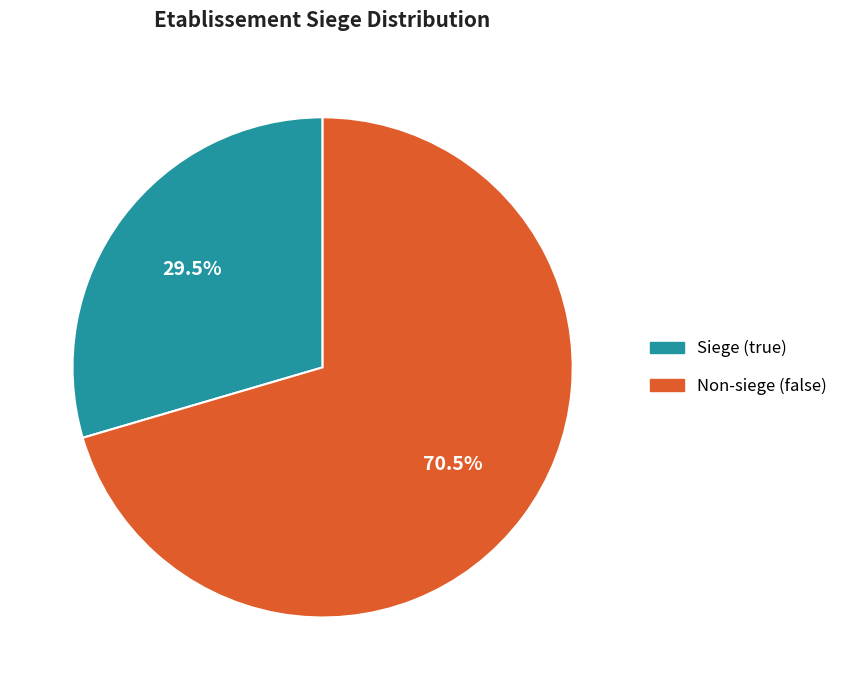

Is there any slice that represents more than half of the pie?

Yes